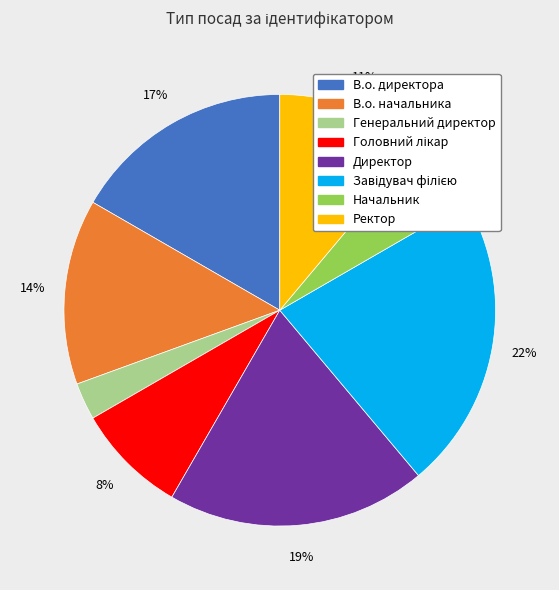

True or false: Начальник accounts for 6% of the total.

True